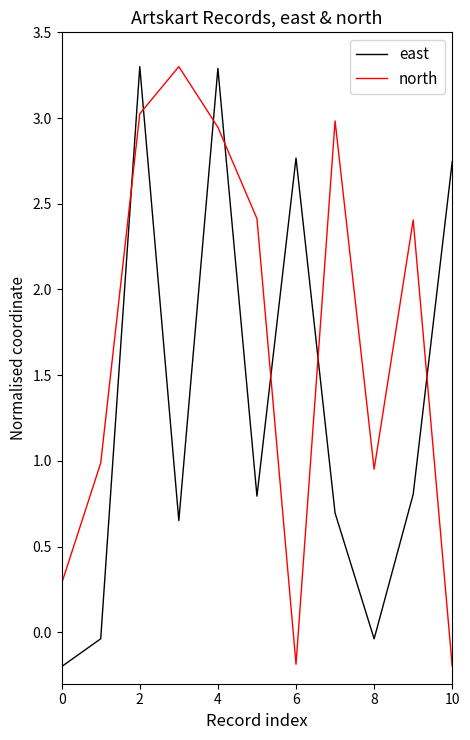

What is the maximum value shown in the chart?

3.3